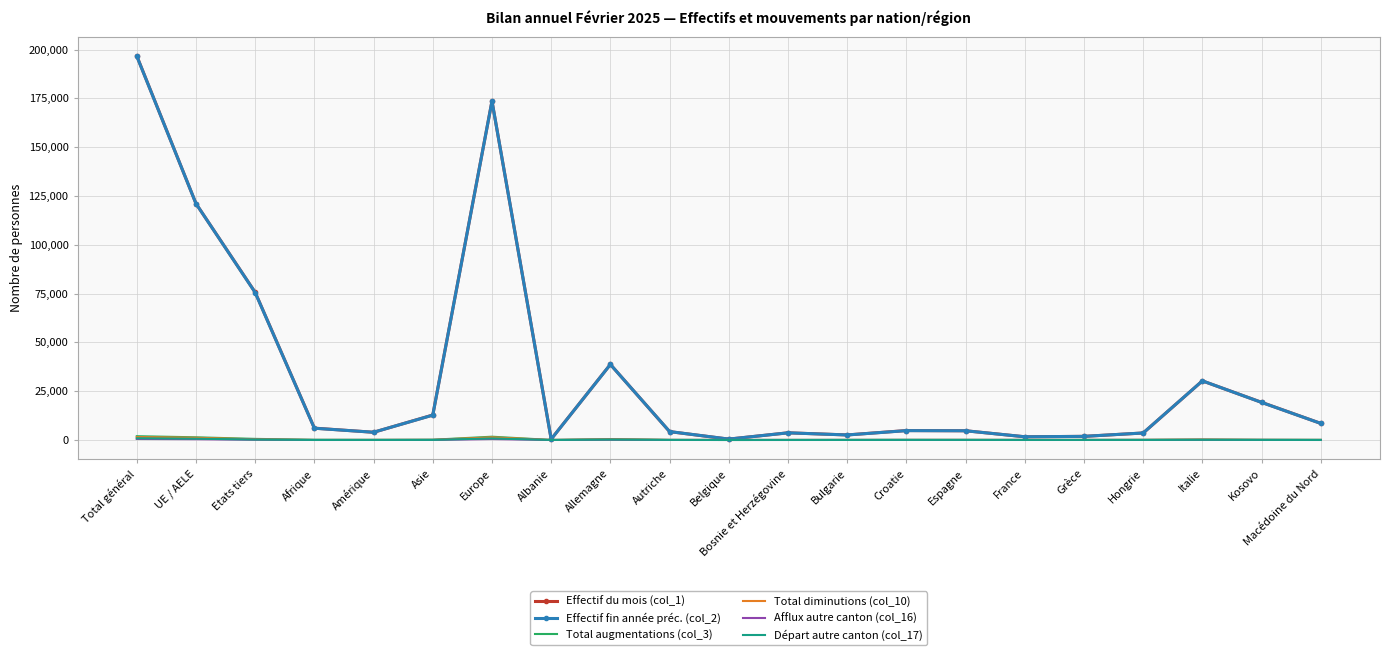

At which category does the chart reach its peak across all series?

Total général